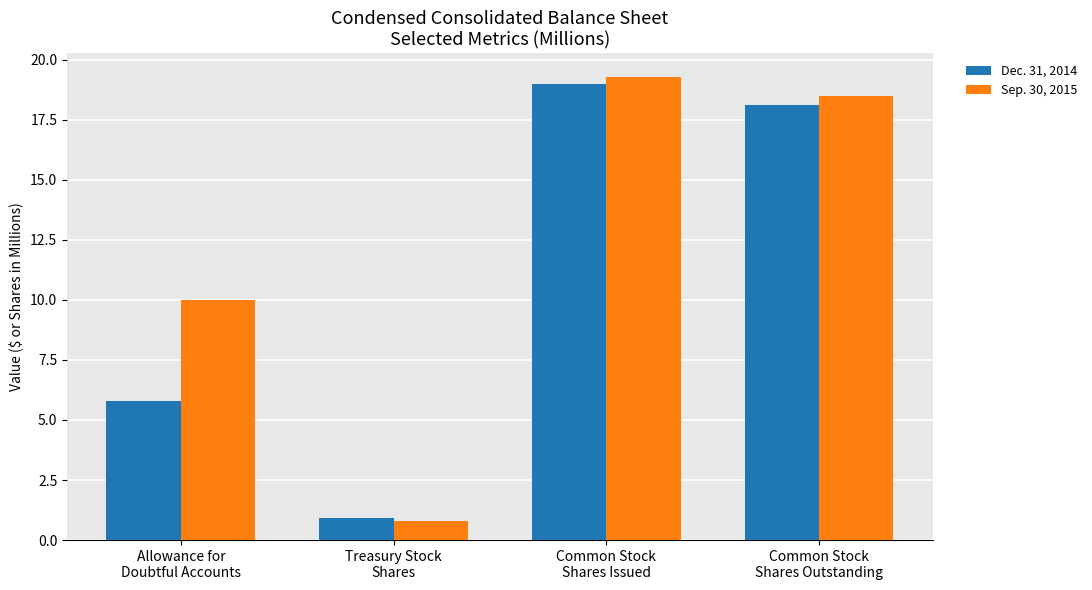

What is the value of the Dec. 31, 2014 bar at the 2nd from the left?

0.9